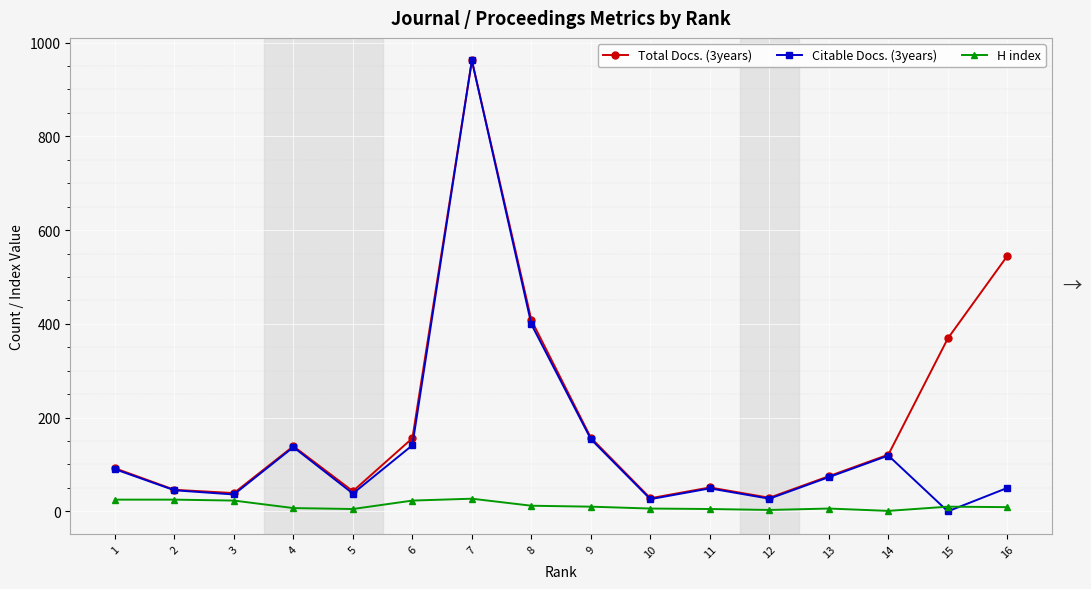

The value of Total Docs. (3years) at 1 is 92. True or false?

True